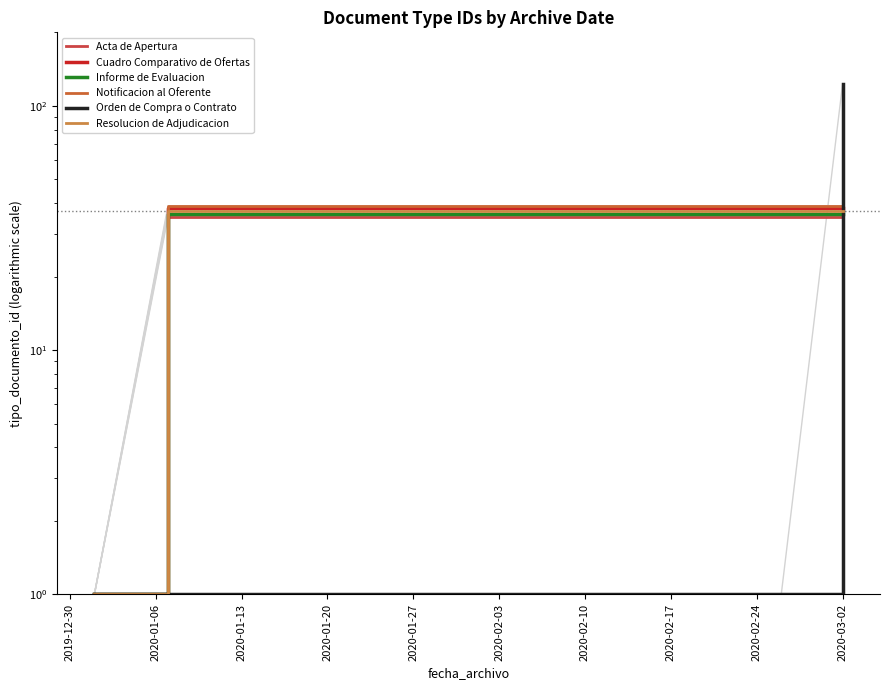

What is the sum of the Notificacion al Oferente values at 2020-01-06 and 2019-12-30?

40